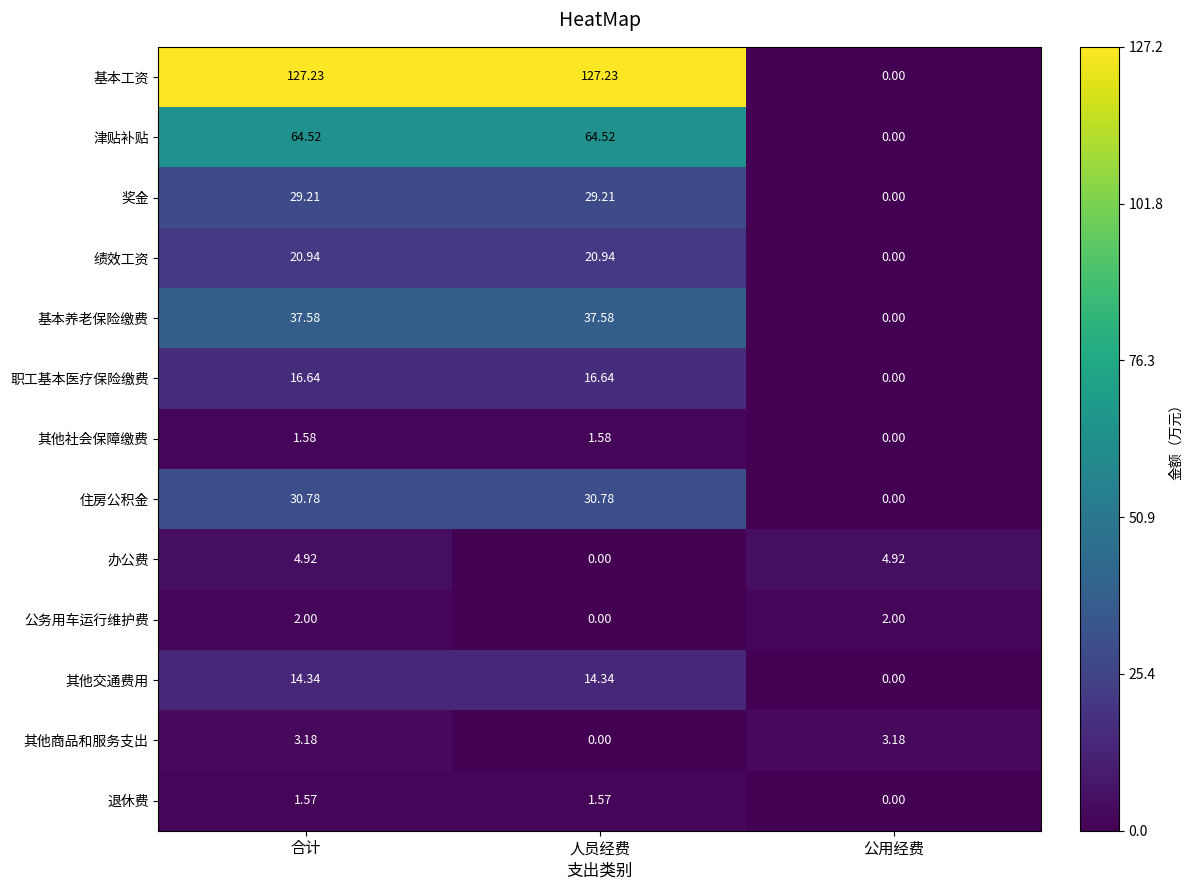

At which label does 奖金 reach its minimum?

公用经费